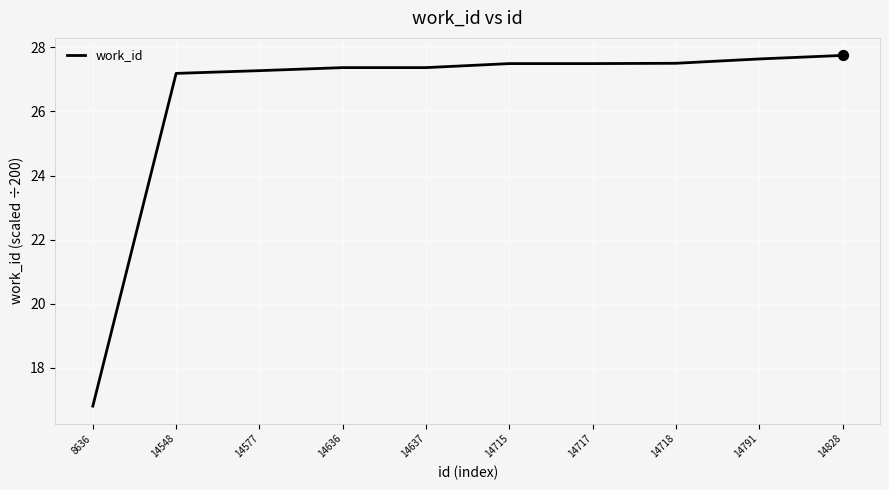

What is the change in value from 14636 to 14717?

+0.1